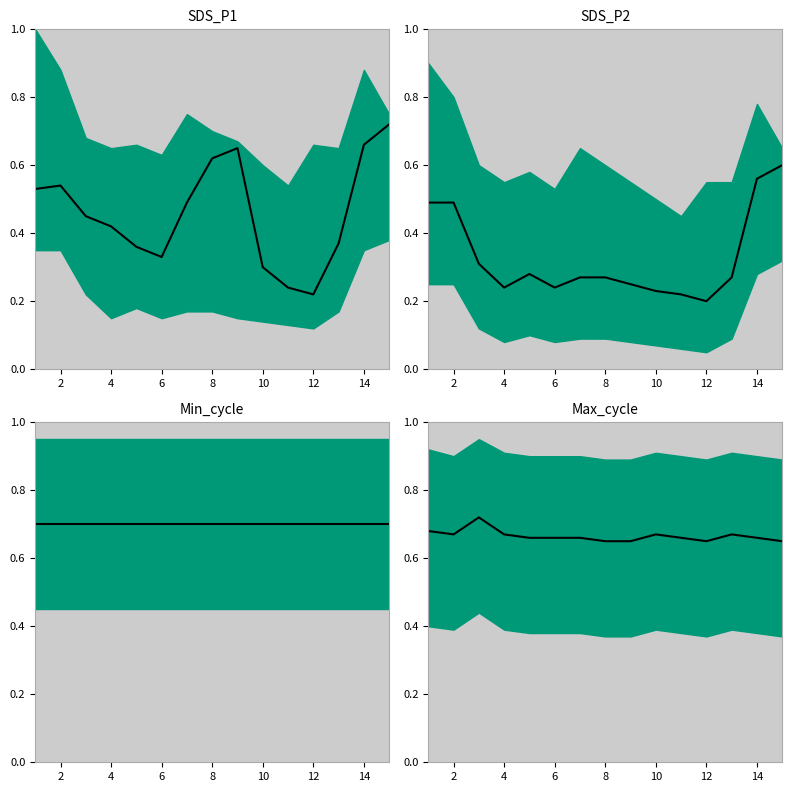

Count the values in the range 0 to 1.

15